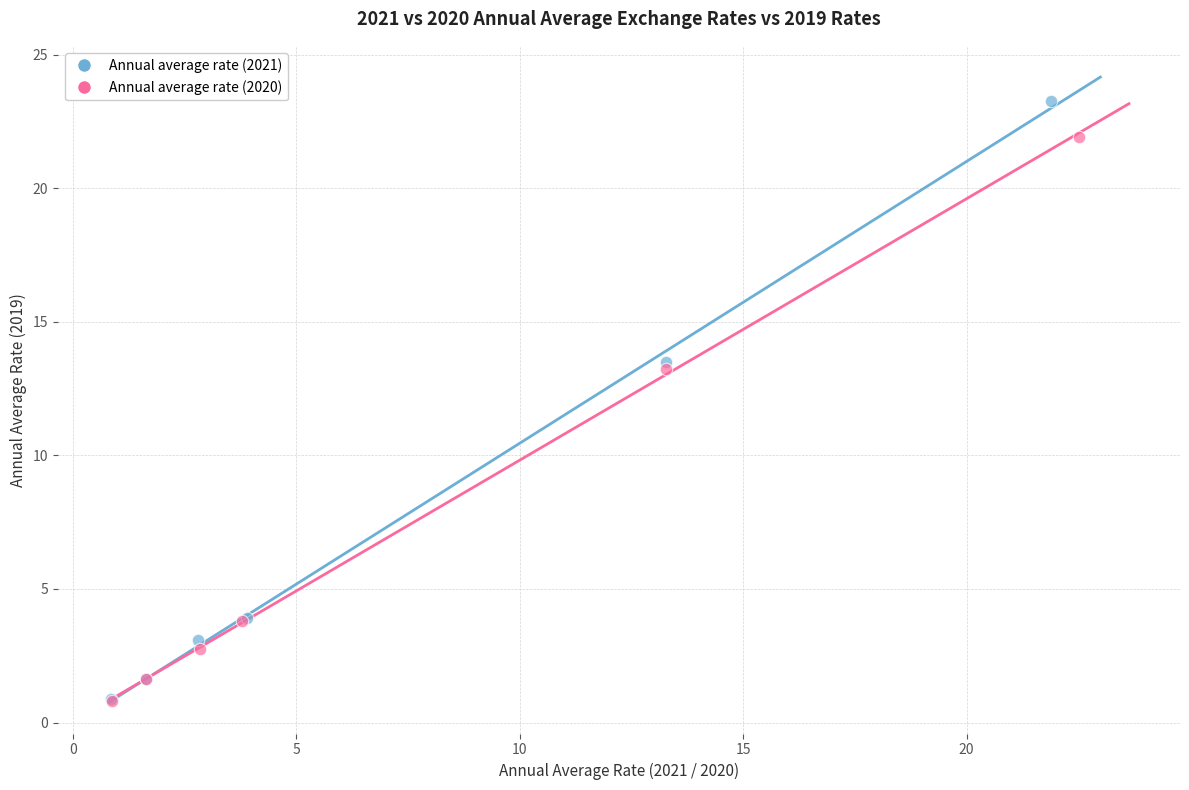

What are all the series names shown in the legend?

Annual average rate (2021), Annual average rate (2020)